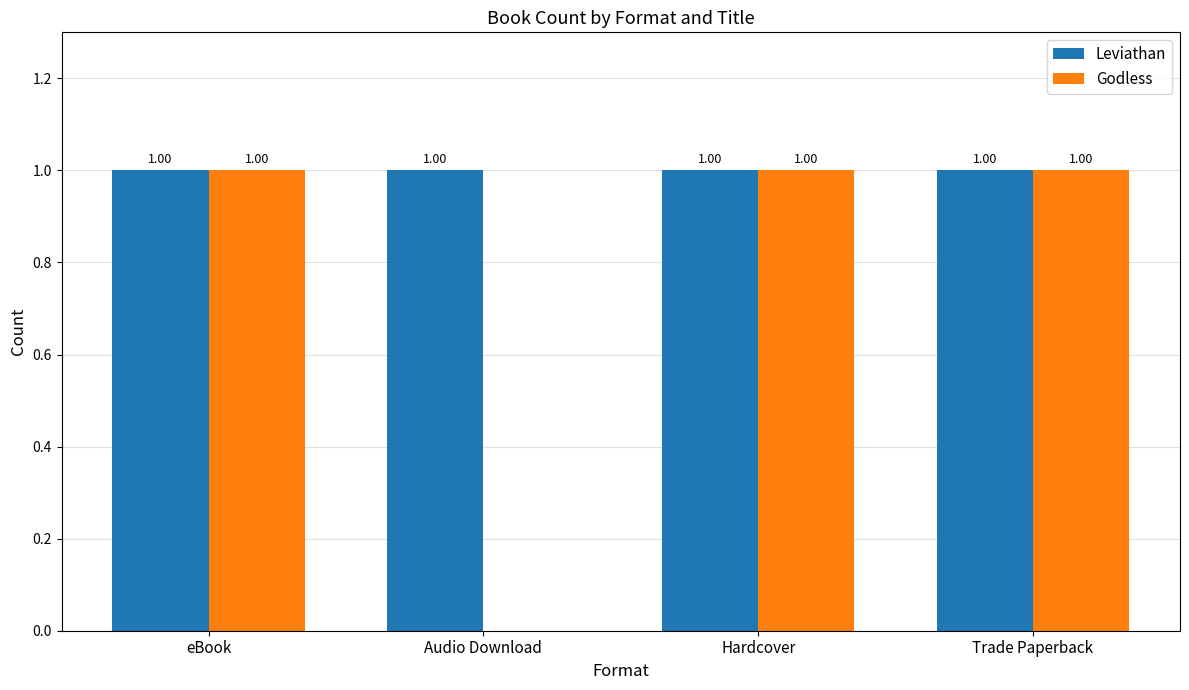

What is the sum of all Godless values?

3